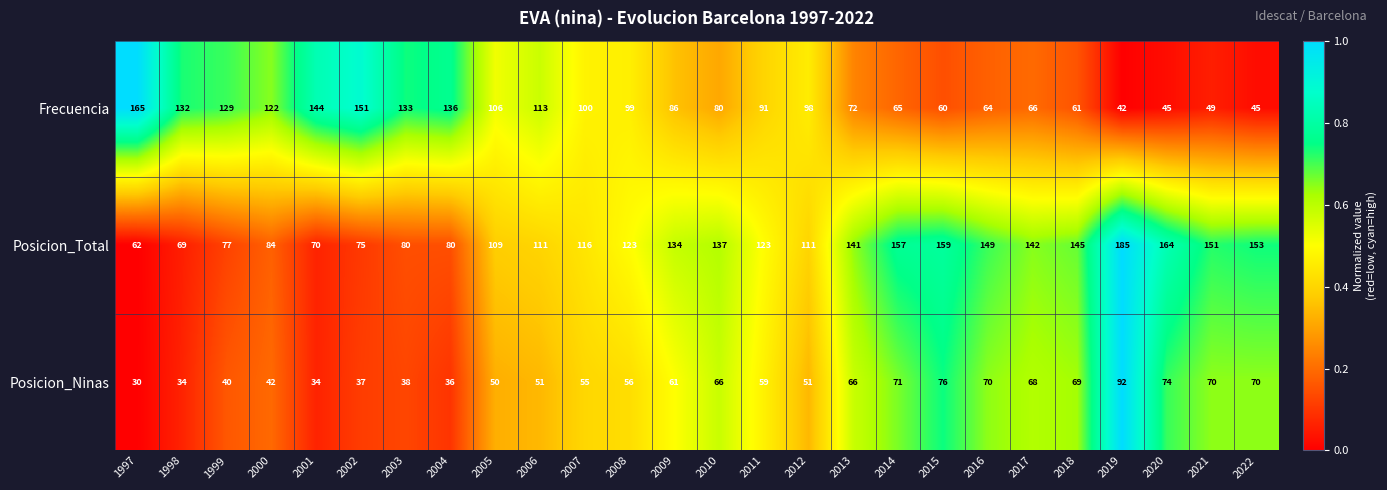

What is the difference between the highest and lowest values at 2008?

67